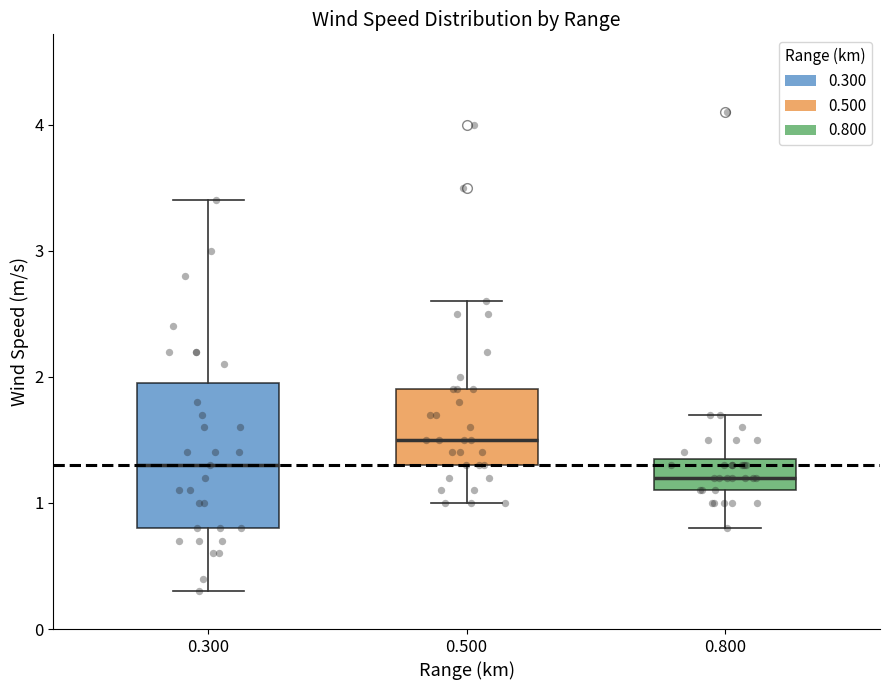

Reading left to right, read every box against the y-axis: the position of its median line, the range the box covers, and the ends of its whiskers. The values are not printed on the chart, so give them approximately, as read against the axis.

0.300: median 1.3, box 0.8 to 2.0, whiskers 0.3 to 3.4
0.500: median 1.5, box 1.3 to 1.9, whiskers 1.0 to 2.6
0.800: median 1.2, box 1.1 to 1.4, whiskers 0.8 to 1.7